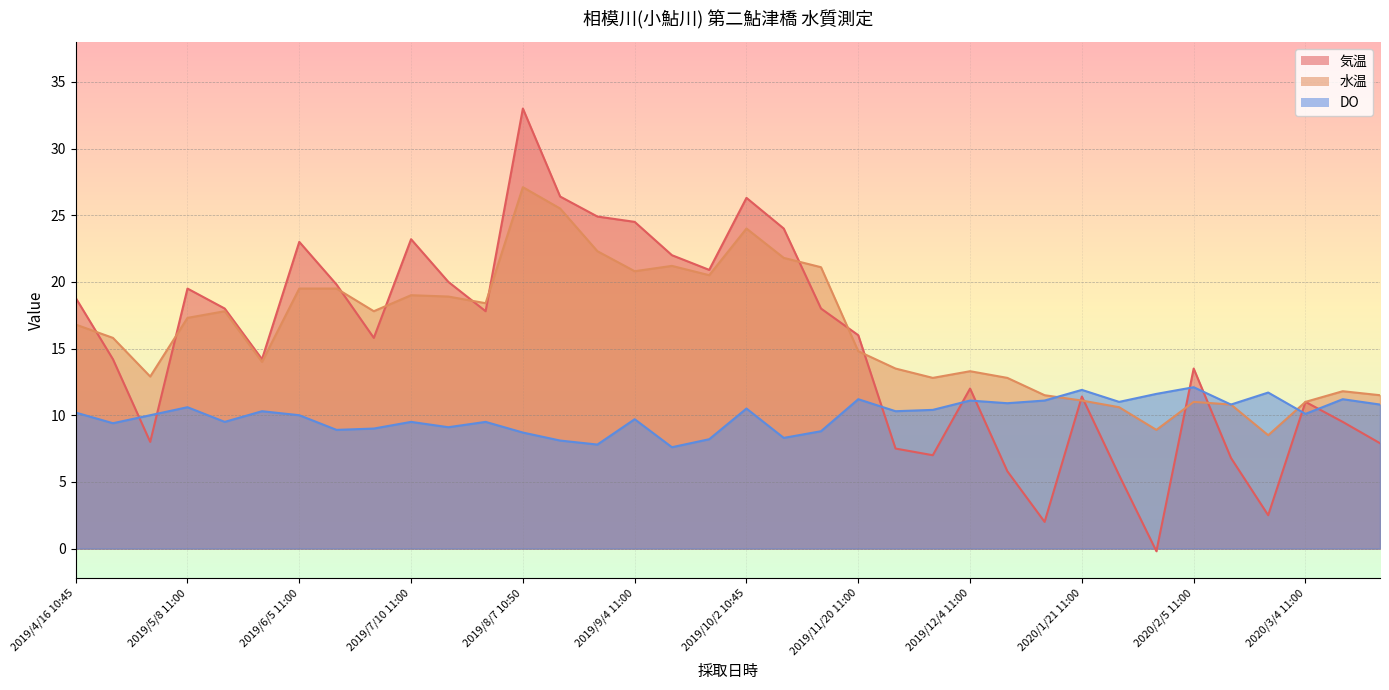

At which label does DO reach its minimum?

2019/9/4 19:00